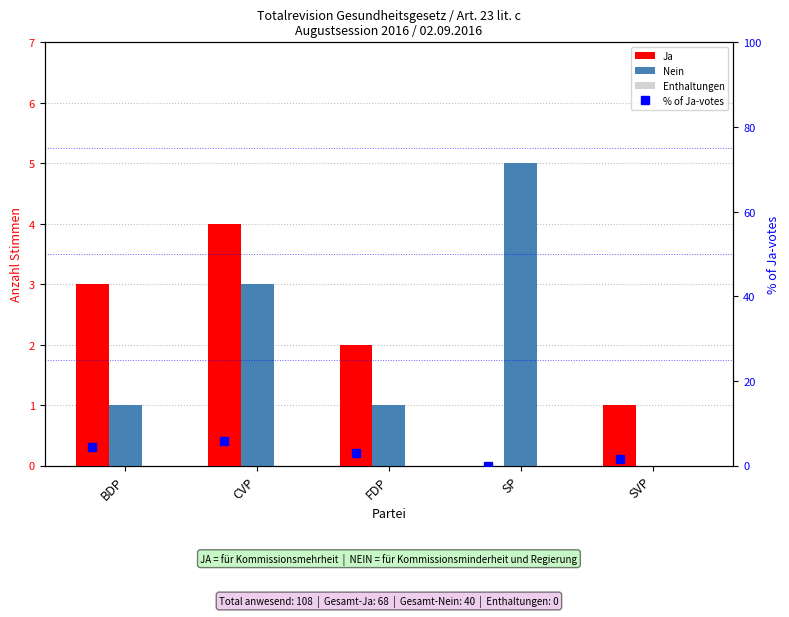

Between CVP and SVP, which series saw the biggest shift?

% of Ja-votes